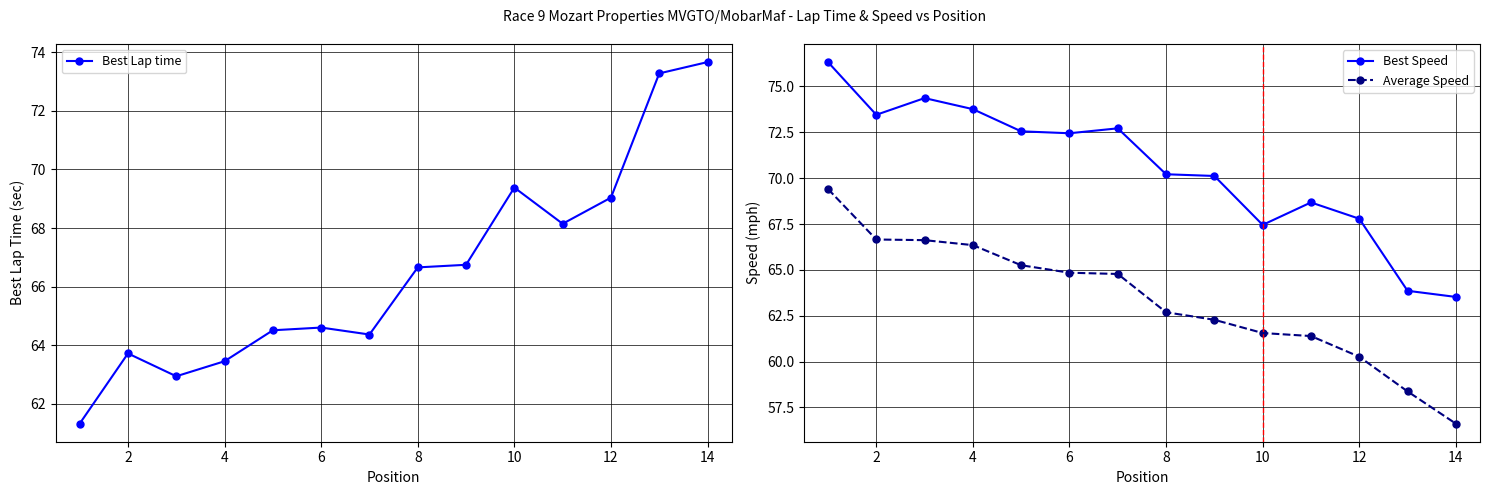

True or false: Average Speed has a value of 66.3 at 4.

True